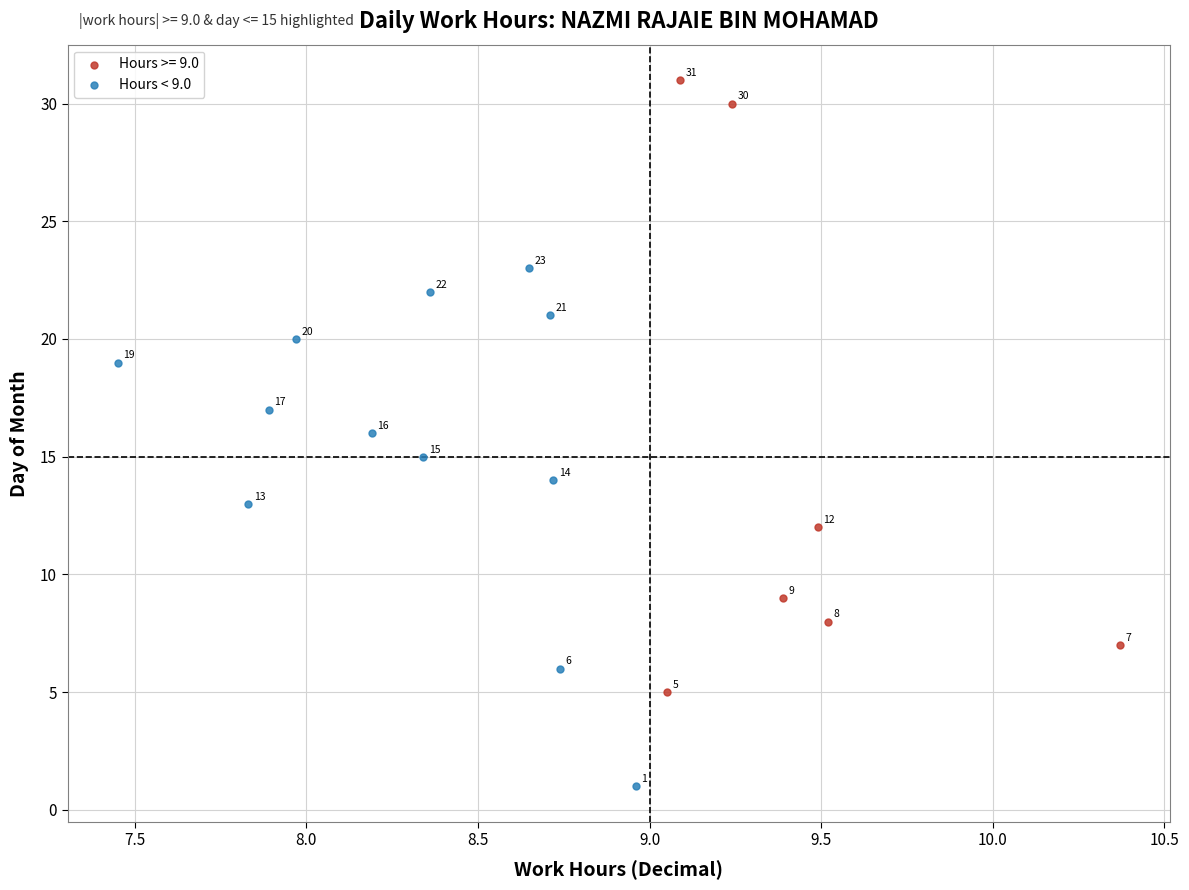

Which series contains the lowest Y value?

Hours < 9.0